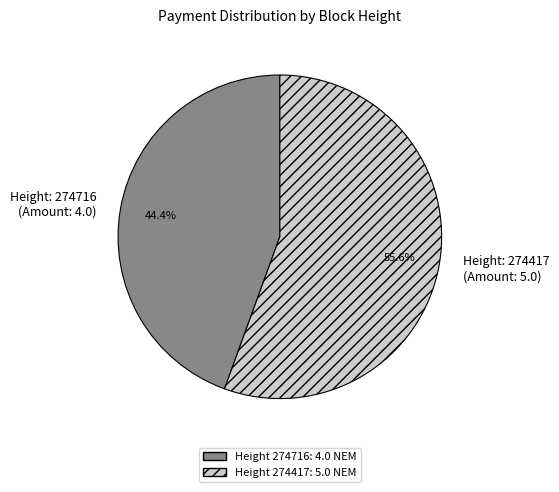

Rank the categories by value from highest to lowest.

Height: 274417 (Amount: 5.0), Height: 274716 (Amount: 4.0)